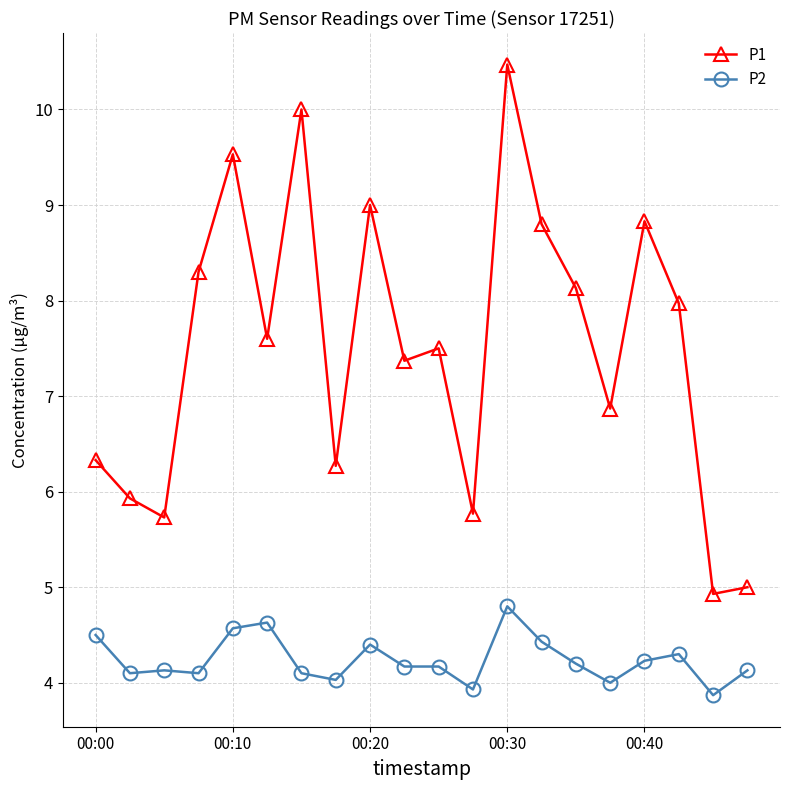

Rank the series by their maximum value, from lowest to highest.

P2, P1